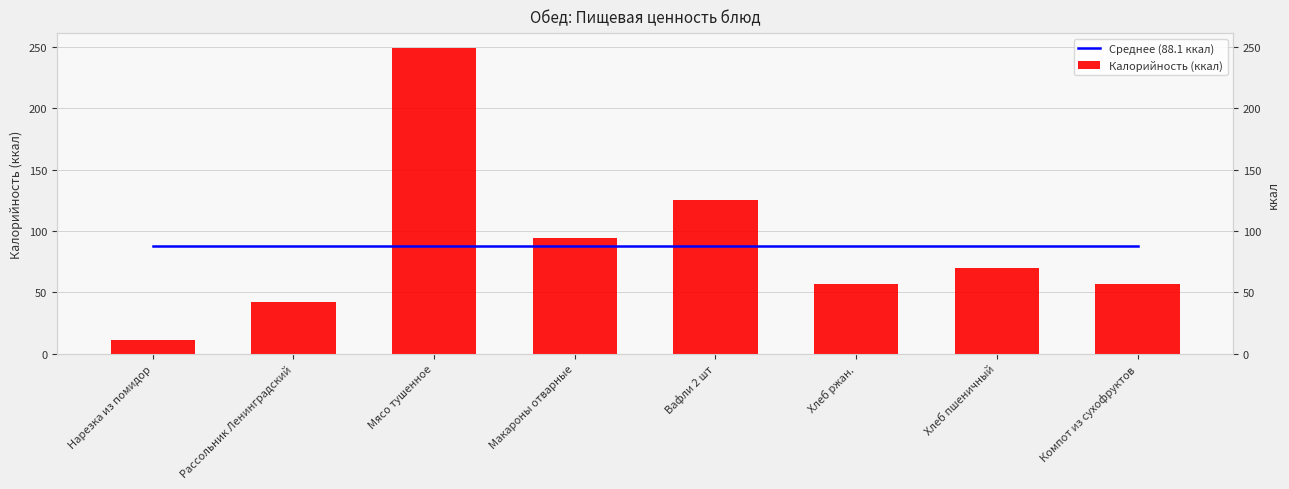

The Калорийность (ккал) series shows 77.4 at Мясо тушенное. True or false?

False